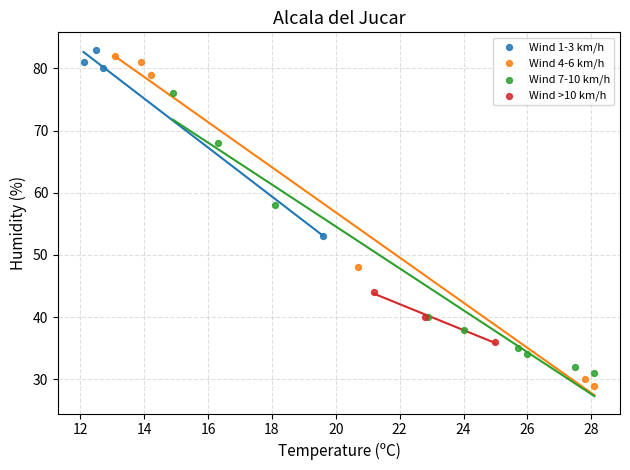

What are all the series names shown in the legend?

Wind 1-3 km/h, Wind 4-6 km/h, Wind 7-10 km/h, Wind >10 km/h